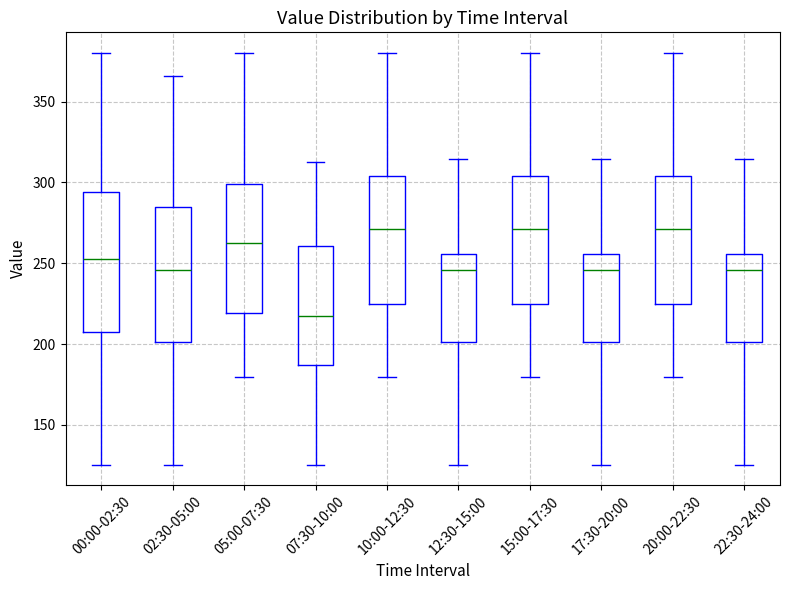

Reading left to right, transcribe this box plot: for each box, give where its median line is, the range the box spans, and where its two whiskers end, as read against the y-axis. The values are not printed on the chart, so give them approximately, as read against the axis.

00:00-02:30: median 255, box 210 to 295, whiskers 125 to 380
02:30-05:00: median 245, box 200 to 285, whiskers 125 to 365
05:00-07:30: median 265, box 220 to 300, whiskers 180 to 380
07:30-10:00: median 215, box 185 to 260, whiskers 125 to 315
10:00-12:30: median 270, box 225 to 305, whiskers 180 to 380
12:30-15:00: median 245, box 200 to 255, whiskers 125 to 315
15:00-17:30: median 270, box 225 to 305, whiskers 180 to 380
17:30-20:00: median 245, box 200 to 255, whiskers 125 to 315
20:00-22:30: median 270, box 225 to 305, whiskers 180 to 380
22:30-24:00: median 245, box 200 to 255, whiskers 125 to 315